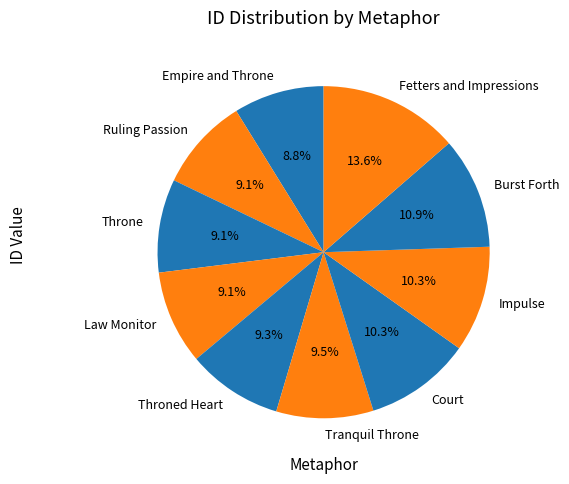

To the nearest percent, what is the combined percentage of Ruling Passion and Burst Forth?

20%